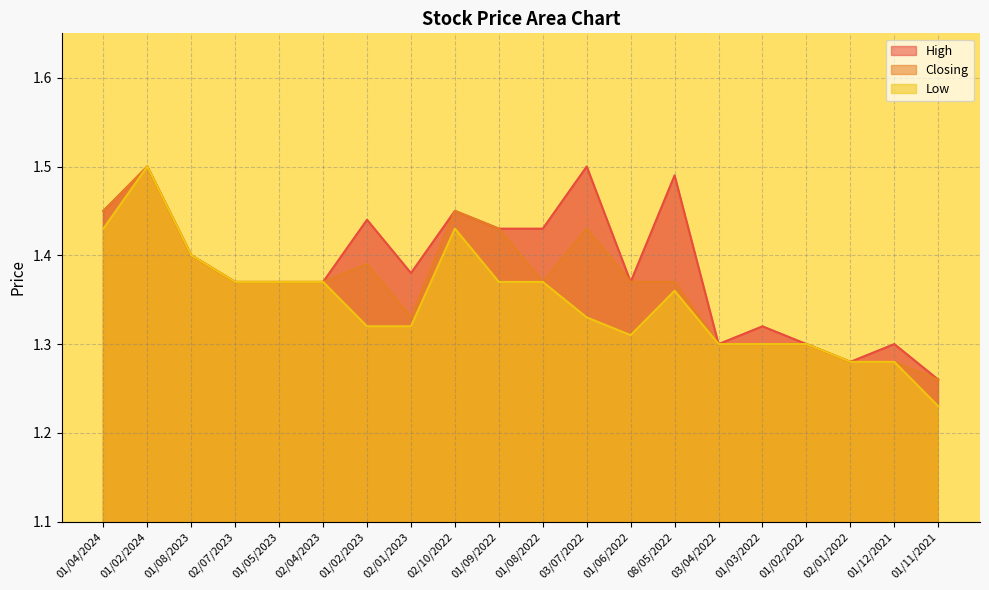

The value of Low at 01/12/2021 is 1.3. True or false?

True